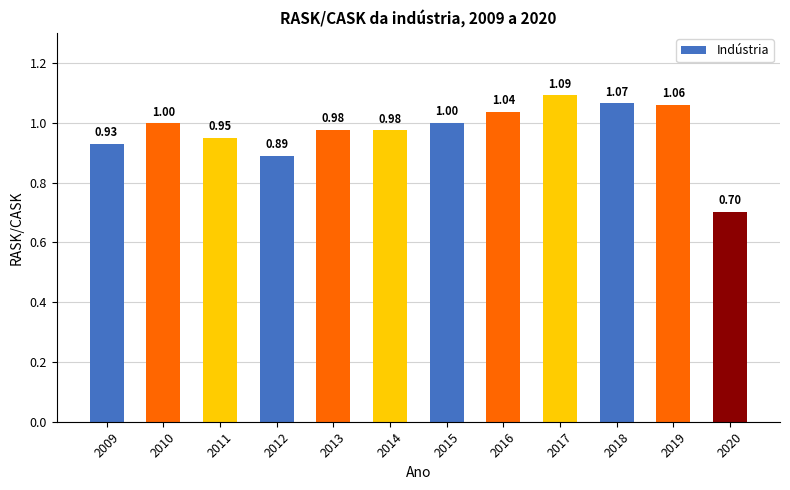

What is the sum of all values?

11.7